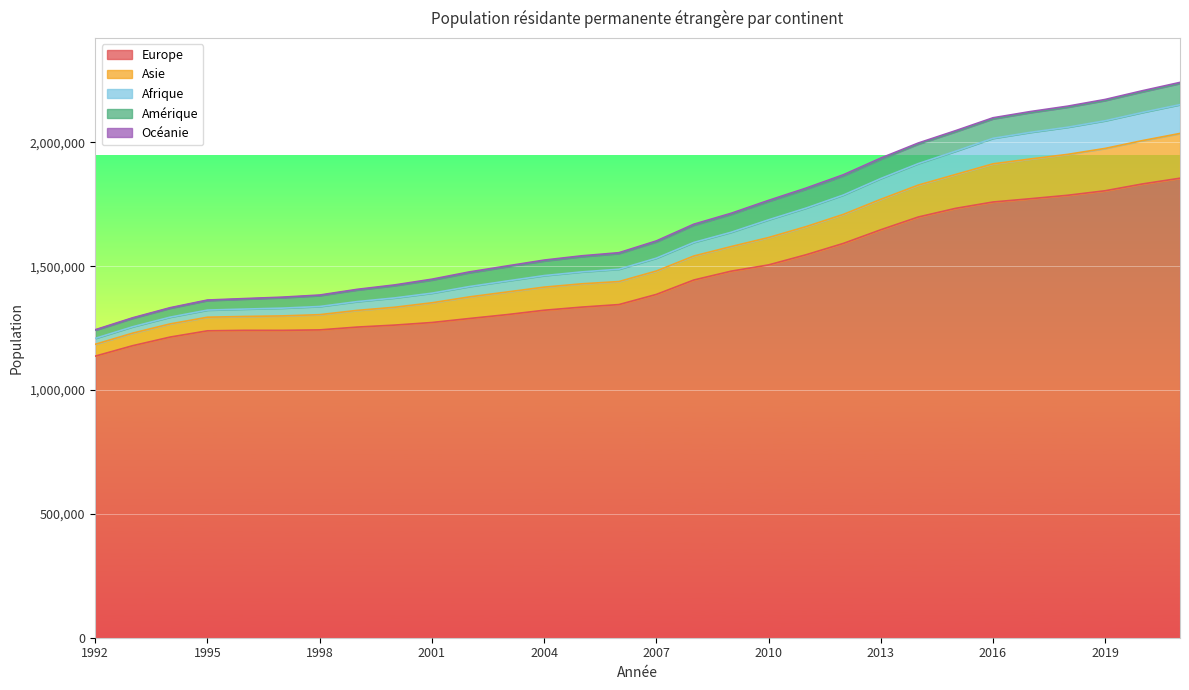

Is it true that Europe equals 1261975 at 2000?

True